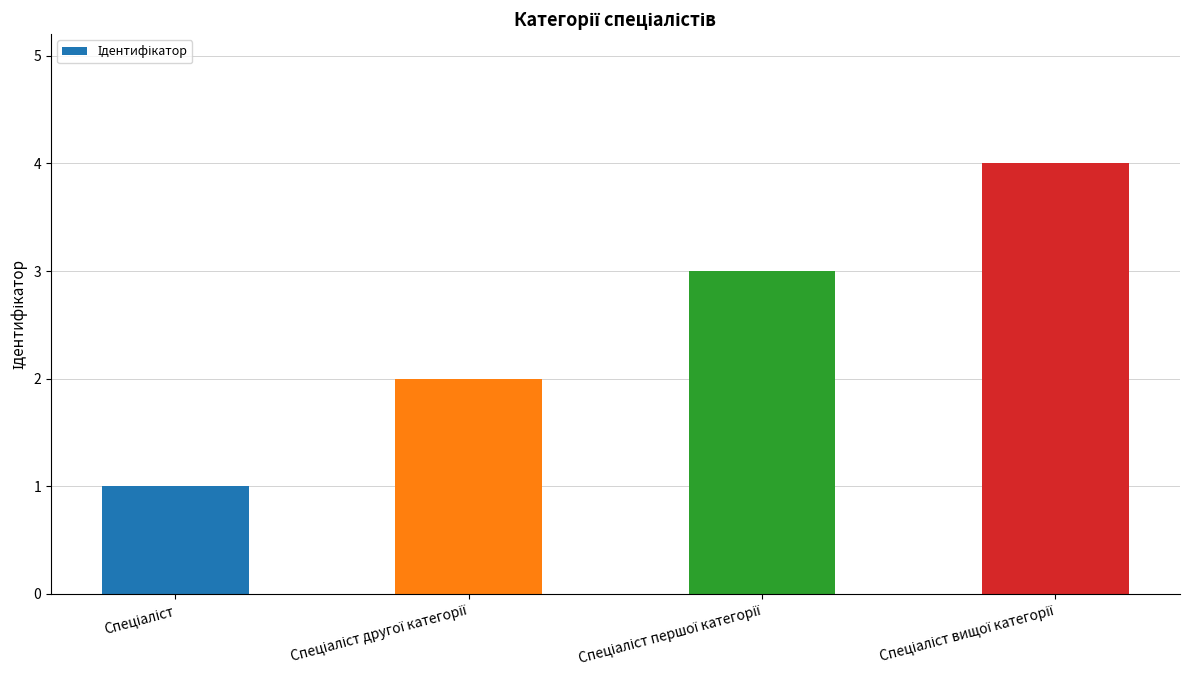

What is the difference between the maximum and minimum values?

3